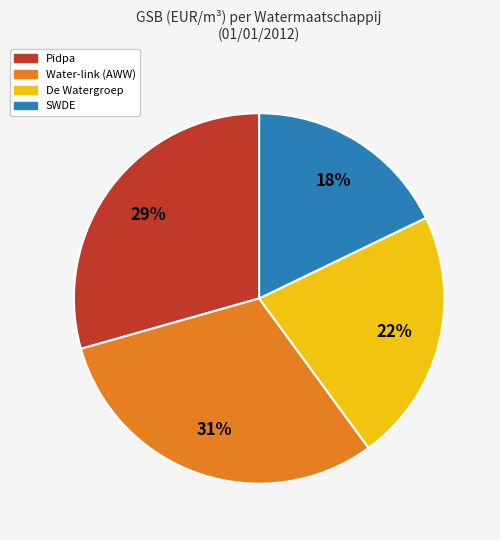

To the nearest percent, what is the difference between the largest and smallest slice percentages?

13%